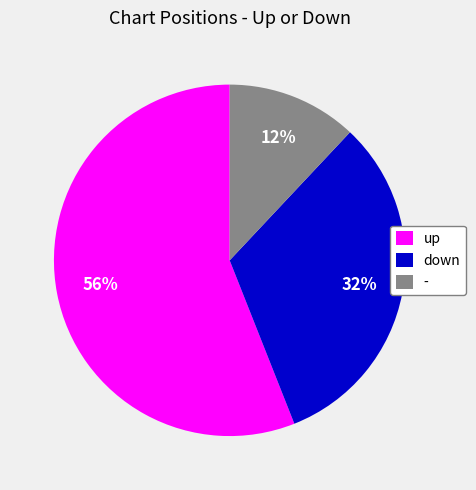

Is there any slice that represents more than half of the pie?

Yes